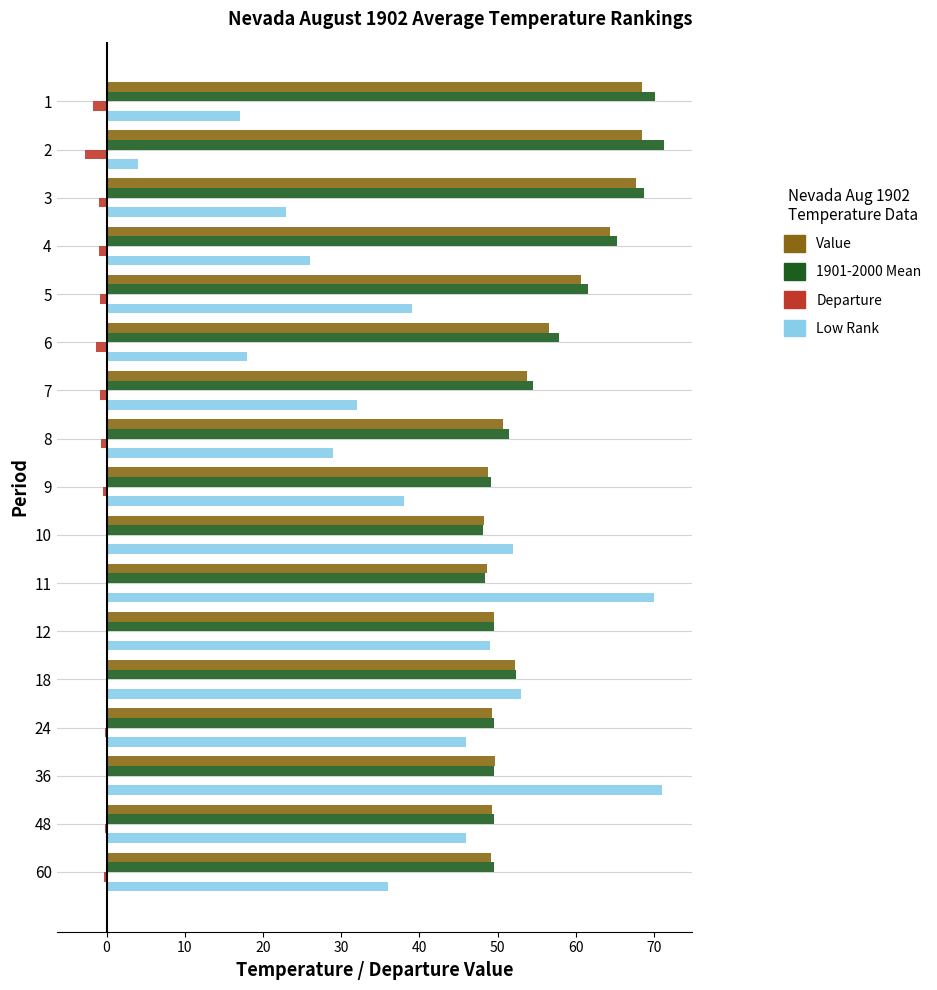

What is the maximum value shown in the chart?

71.2